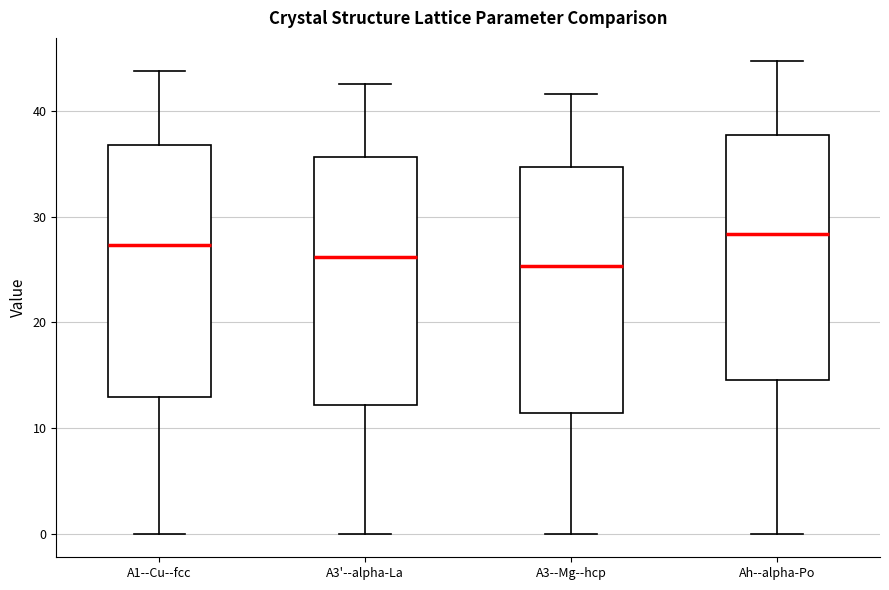

Where does the upper whisker of the box for A3--Mg--hcp end on the y-axis? The values are not printed on the chart, so give them approximately, as read against the axis.

42